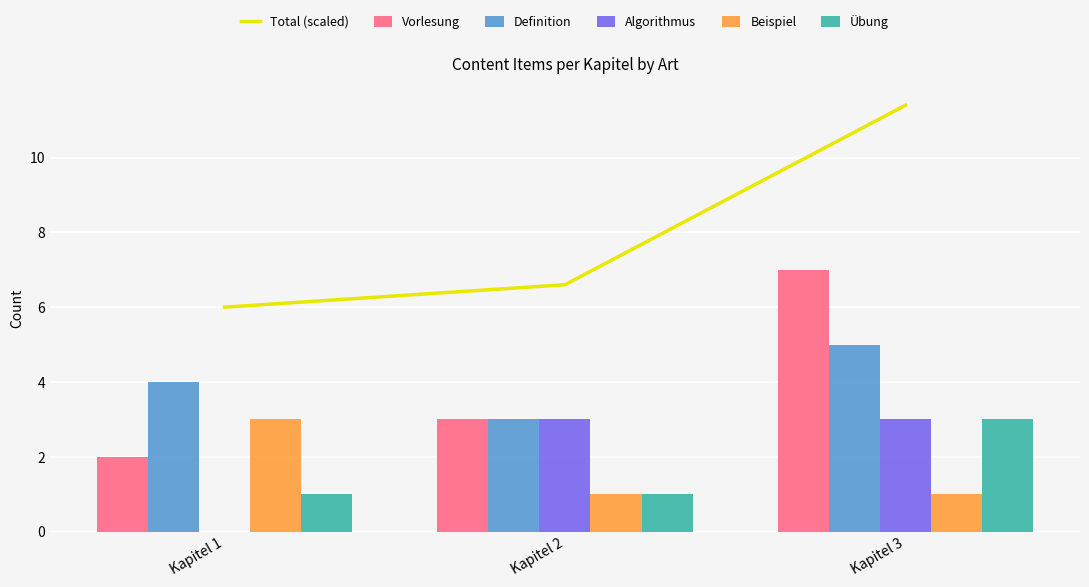

Is it true that Total (scaled) equals 6.6 at Kapitel 2?

True